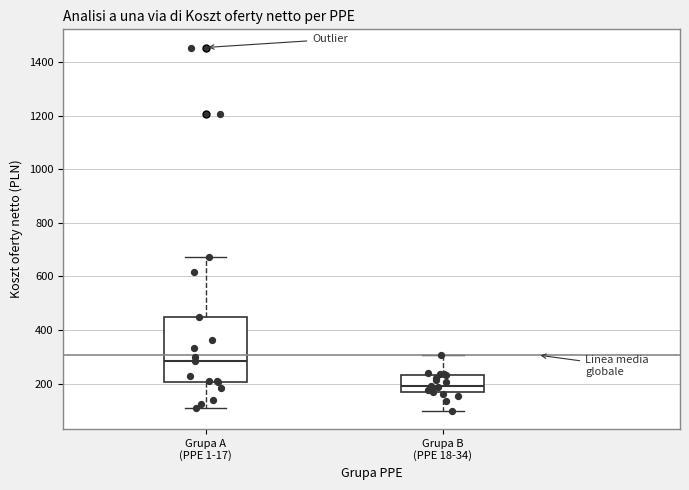

Reading left to right, read every box against the y-axis: the position of its median line, the range the box covers, and the ends of its whiskers. The values are not printed on the chart, so give them approximately, as read against the axis.

Grupa A (PPE 1-17): median 280, box 200 to 440, whiskers 100 to 680
Grupa B (PPE 18-34): median 200, box 160 to 240, whiskers 100 to 300